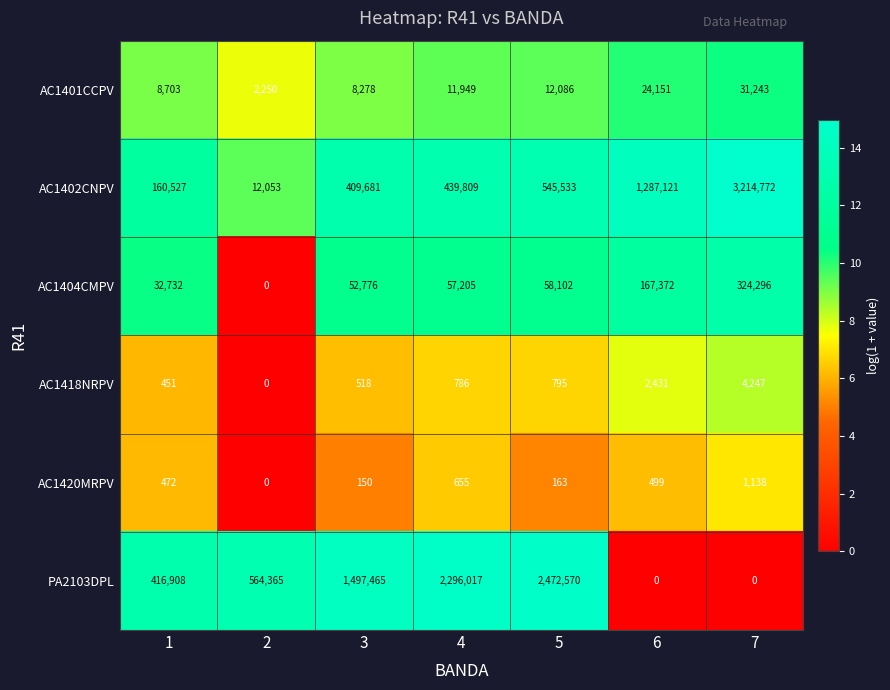

True or false: AC1401CCPV has a value of 6464 at 7.

False